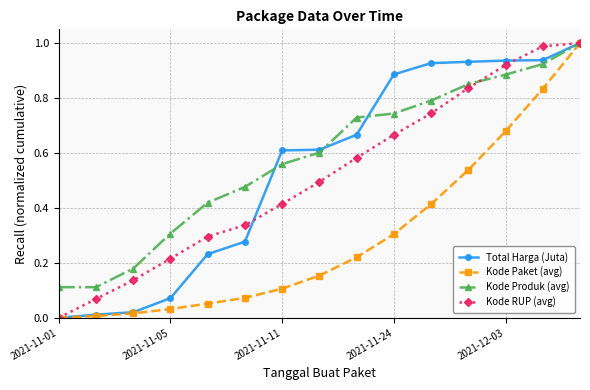

True or false: Kode RUP (avg) has more than 2 interior local peaks.

False